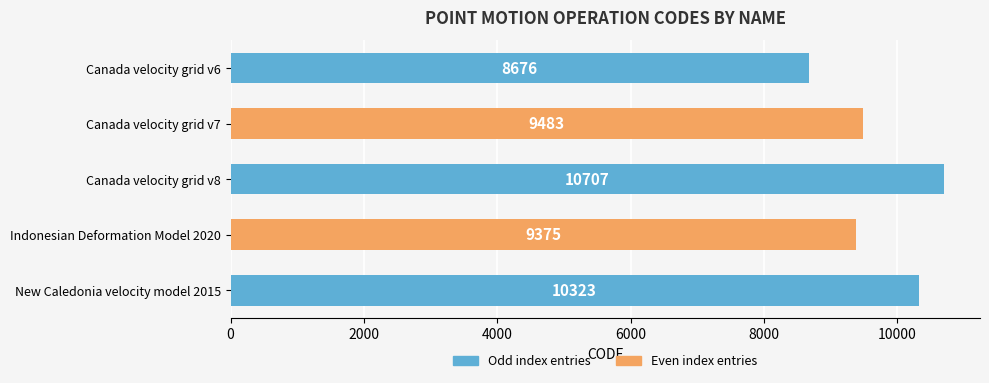

What is the sum of all values?

48564